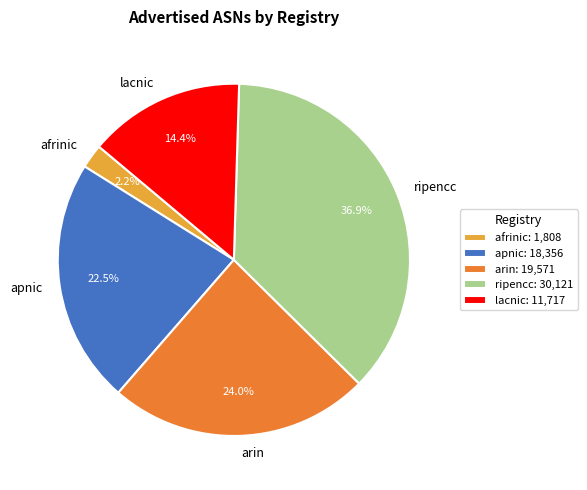

To the nearest percent, what portion does afrinic represent?

2%